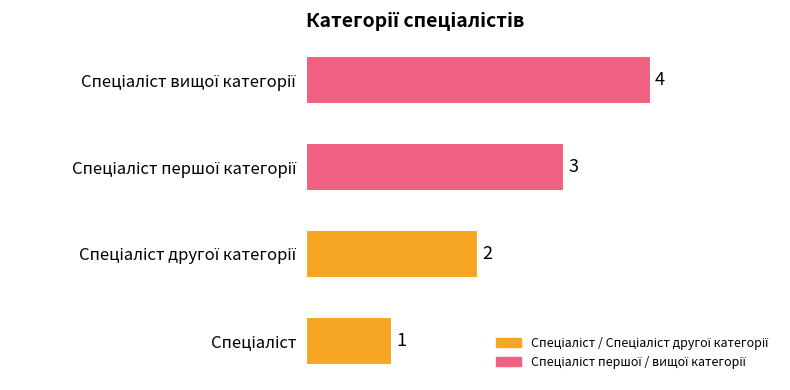

What is the sum of all values?

10